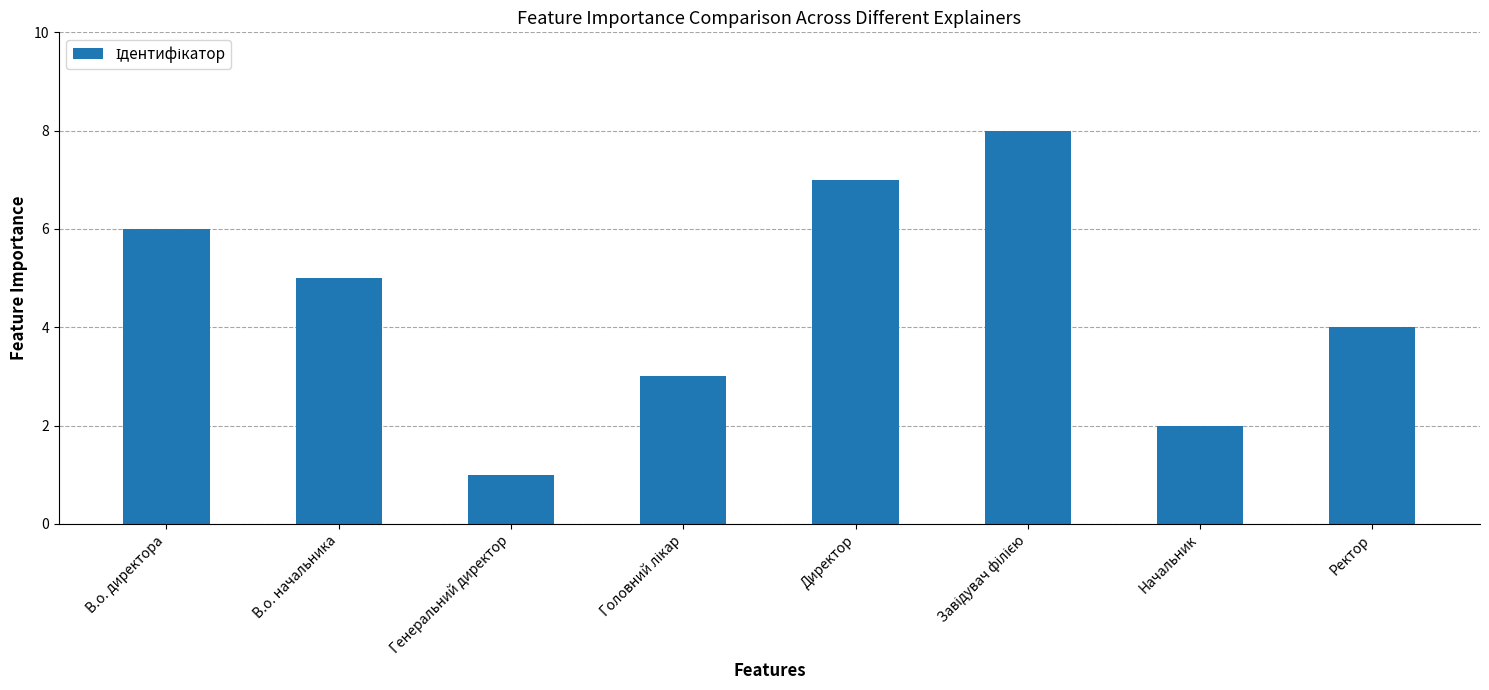

What is the ratio of the value at В.о. начальника to the value at Генеральний директор?

5.0